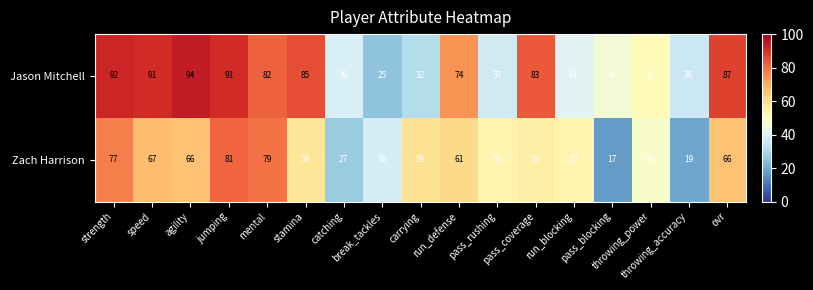

What is the difference between the maximum and minimum values in the Jason Mitchell series?

69